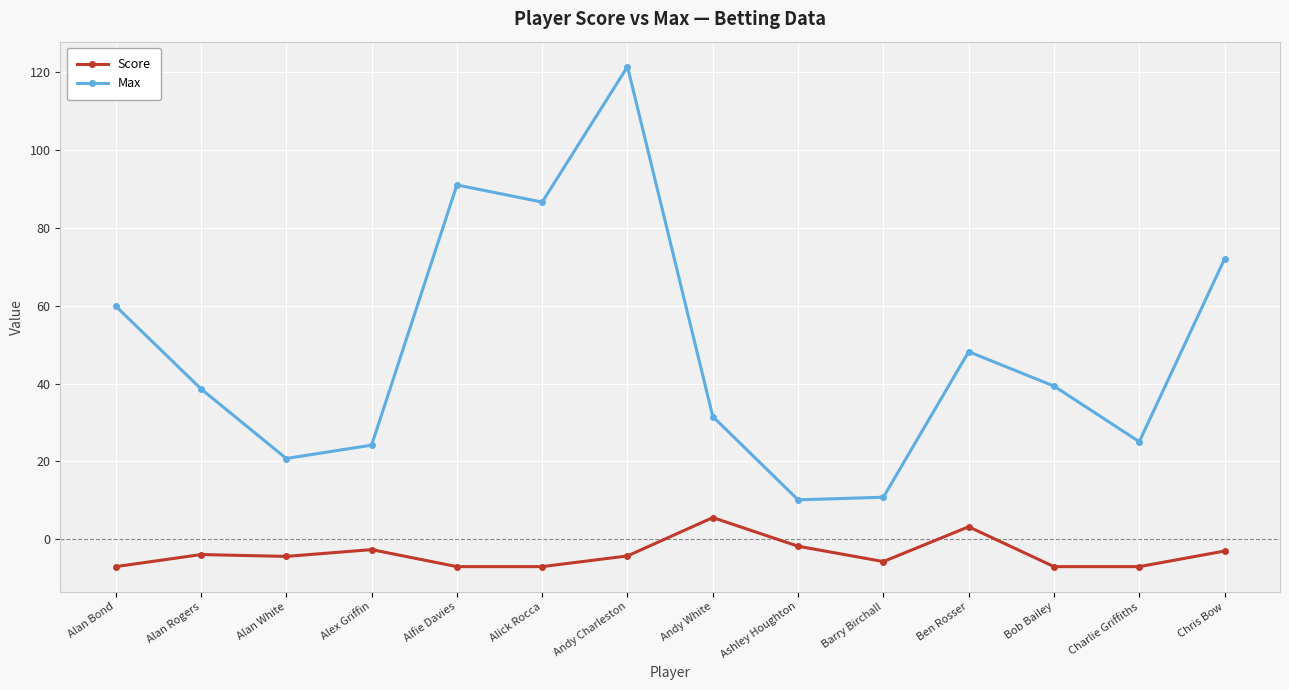

Rank the series at Andy Charleston from highest to lowest value.

Max, Score